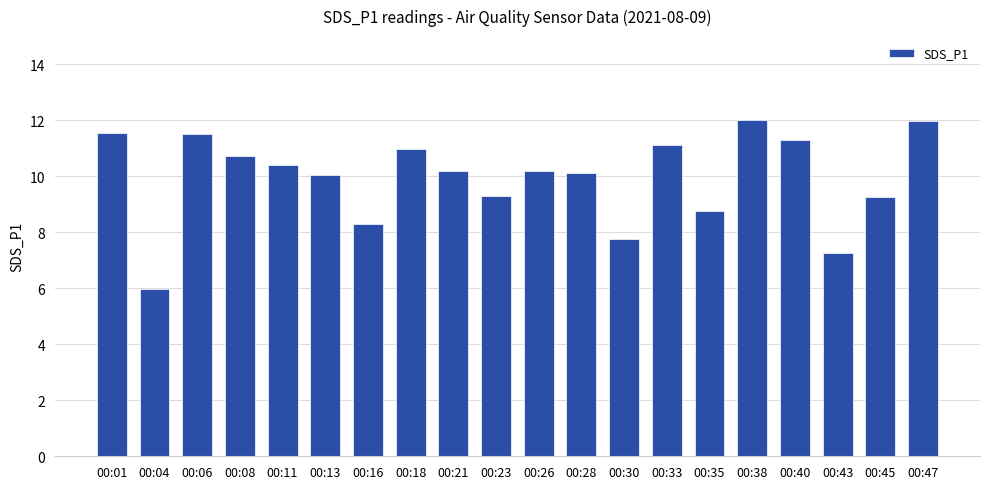

What is the sum of the values at 00:47 and 00:38?

24.0